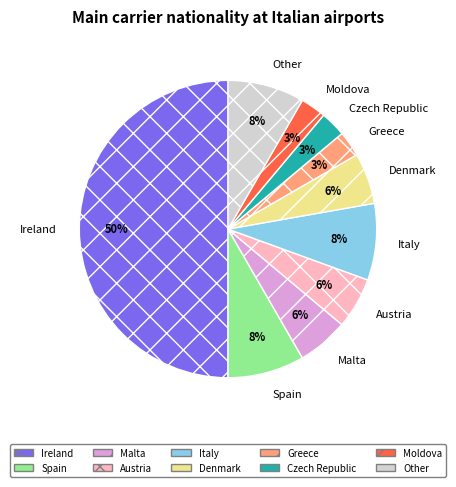

Which has a higher value, Czech Republic or Malta?

Malta